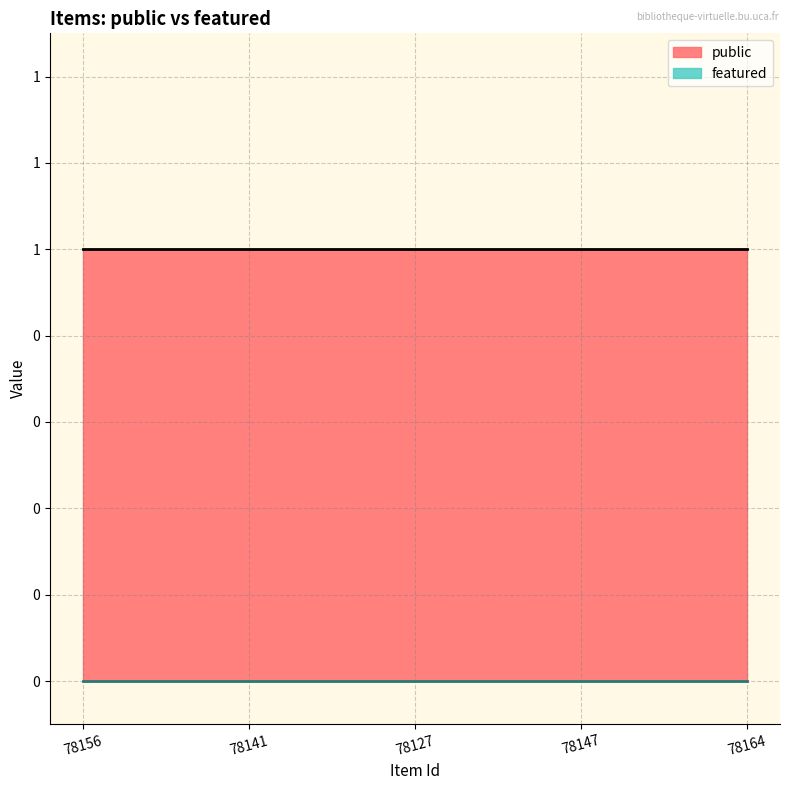

At which category does the chart reach its minimum across all series?

78156